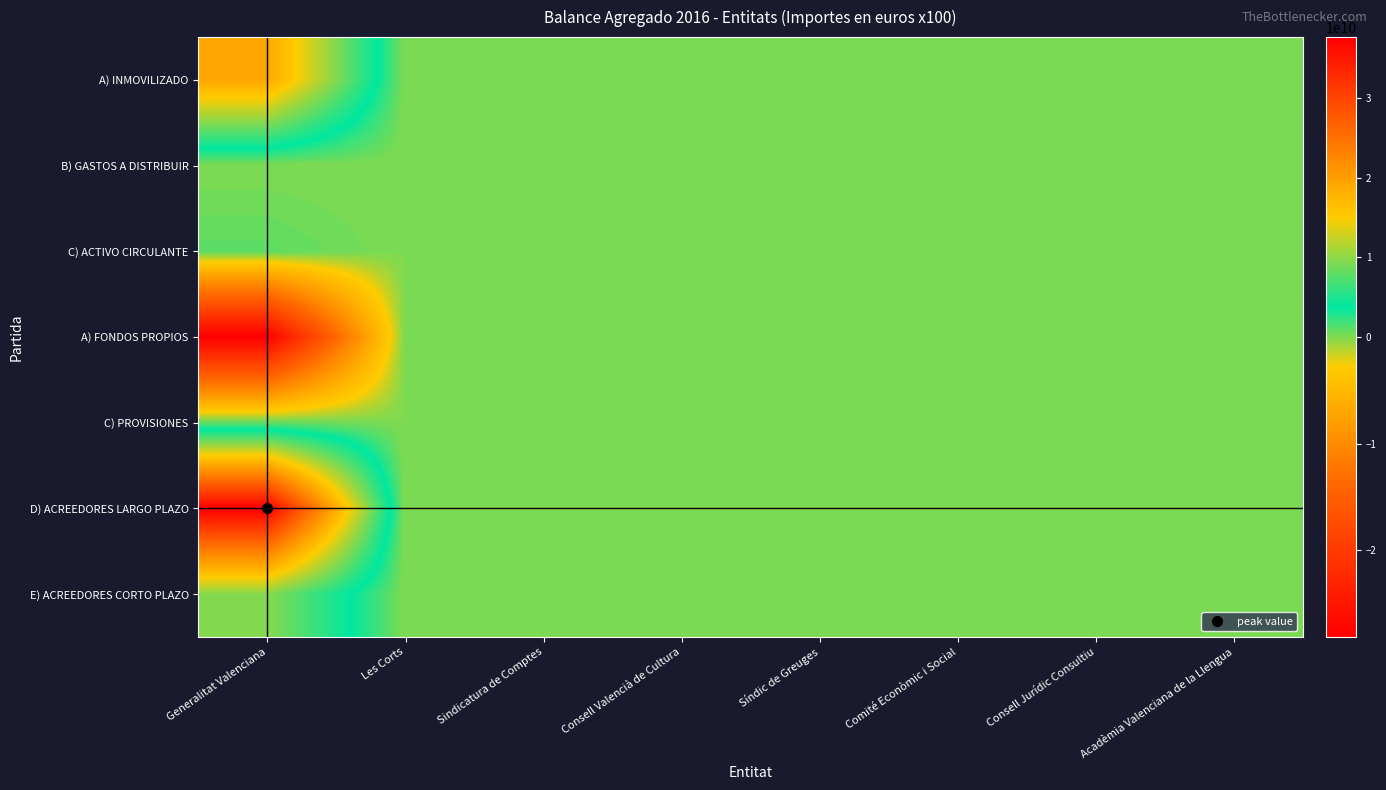

What is the spread (max minus min) of values at Acadèmia Valenciana de la Llengua?

2593843.7